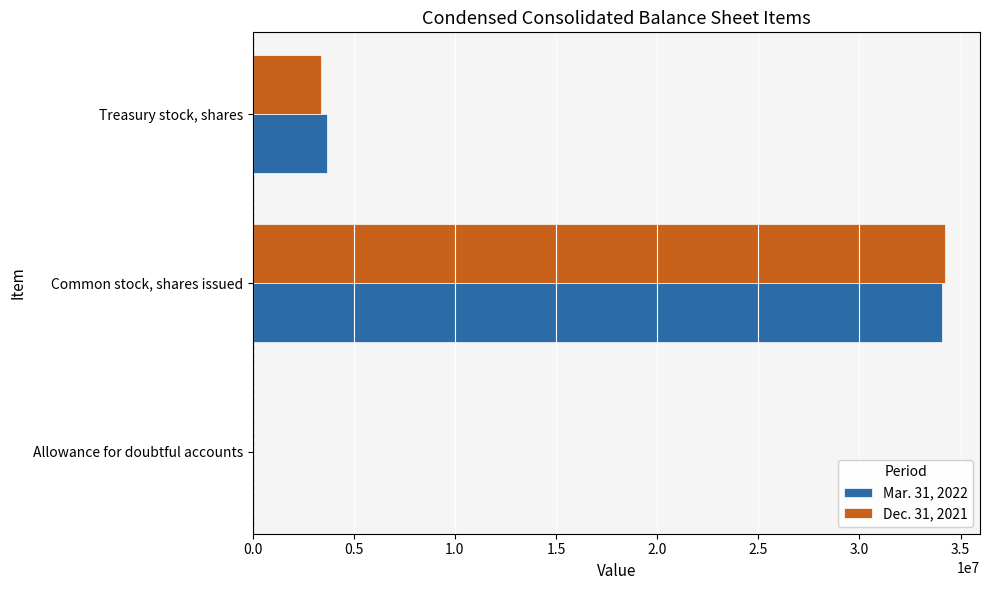

Is it true that Dec. 31, 2021 equals 5009915 at Treasury stock, shares?

False